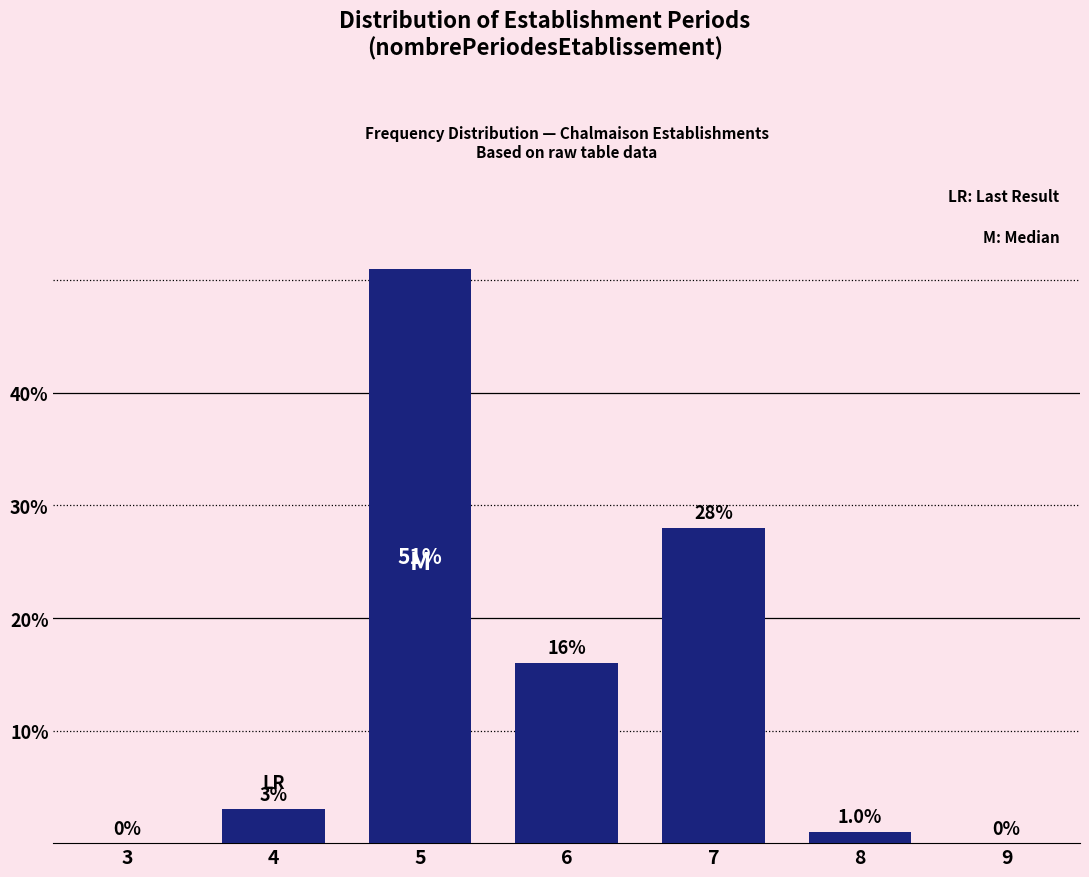

Reading left to right, list all the values displayed in this chart.

3=0	4=3	5=51	6=16	7=28	8=1	9=0